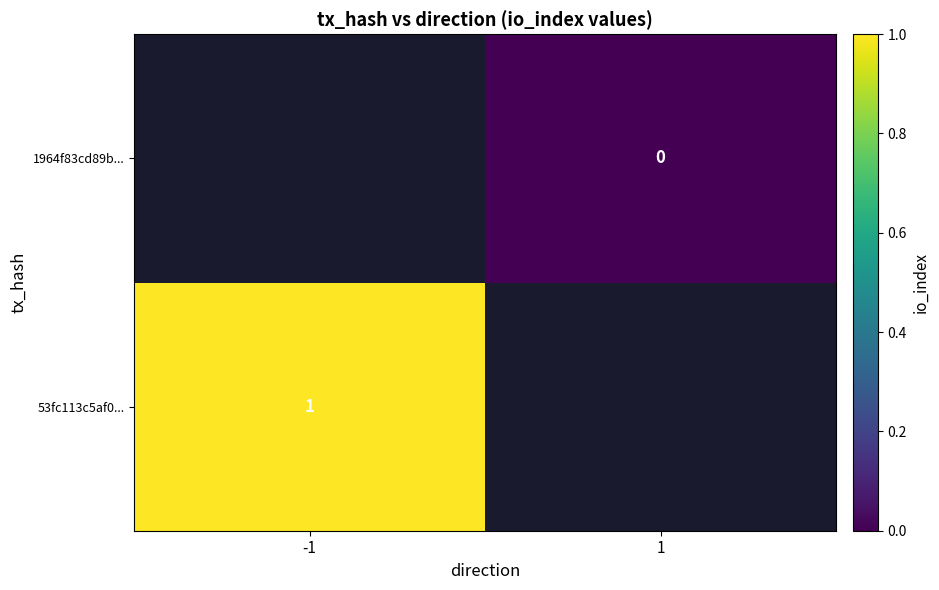

Is it true that 53fc113c5af0... equals 1.5 at -1?

False